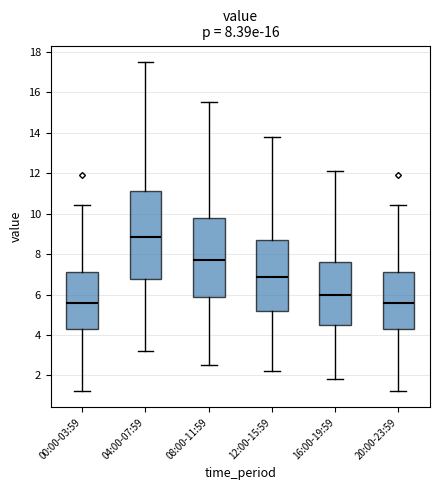

Which box is the tallest, from its lower edge to its upper edge?

04:00-07:59